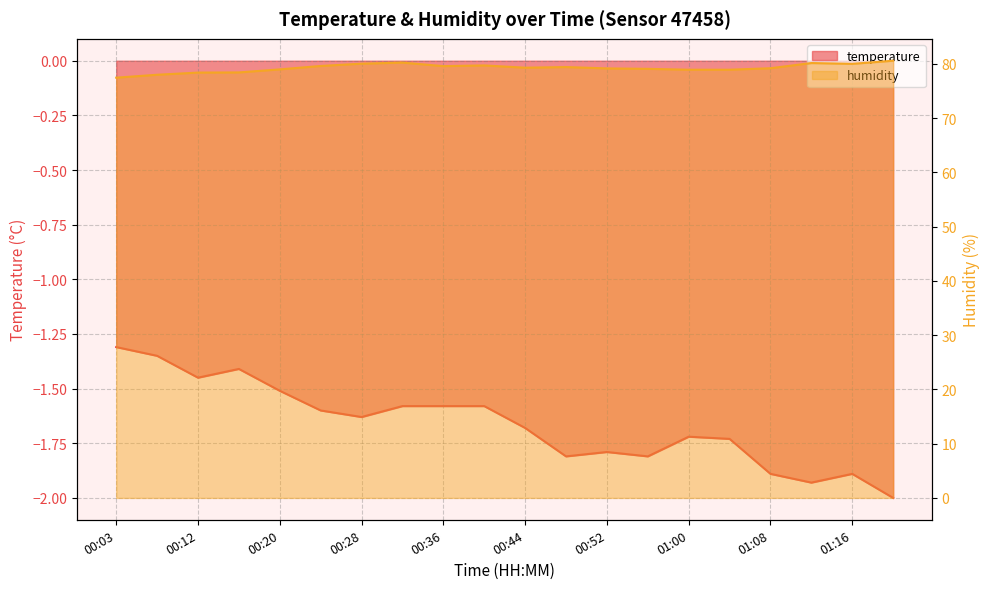

What is the highest value of the humidity series?

80.6